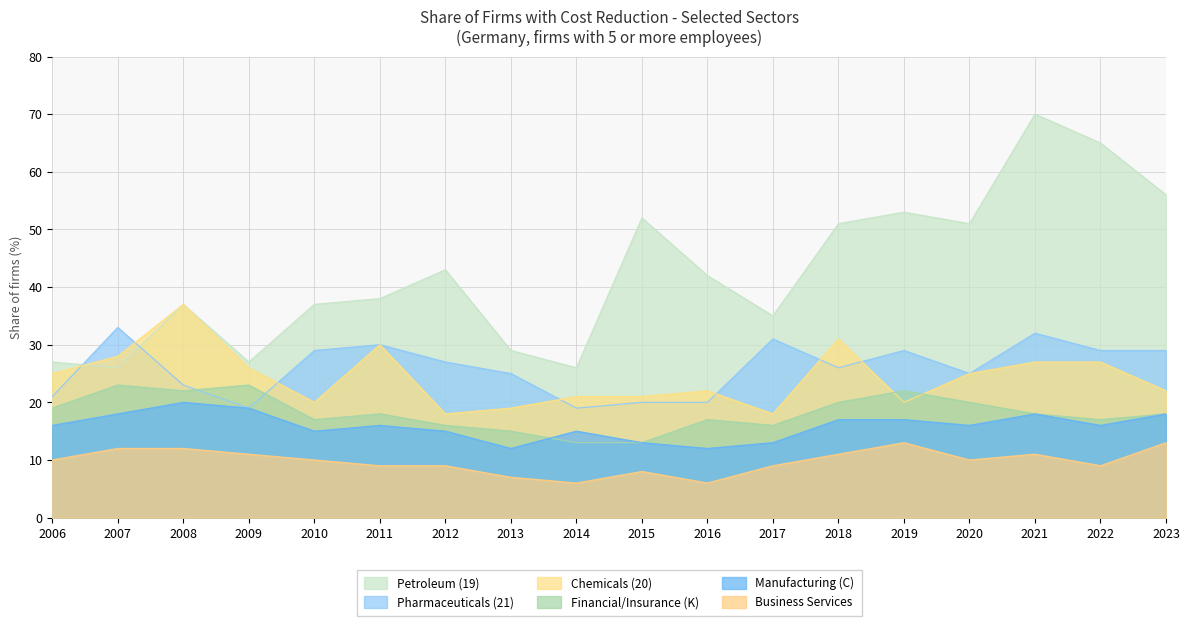

The Pharmaceuticals (21) series shows 54 at 2011. True or false?

False